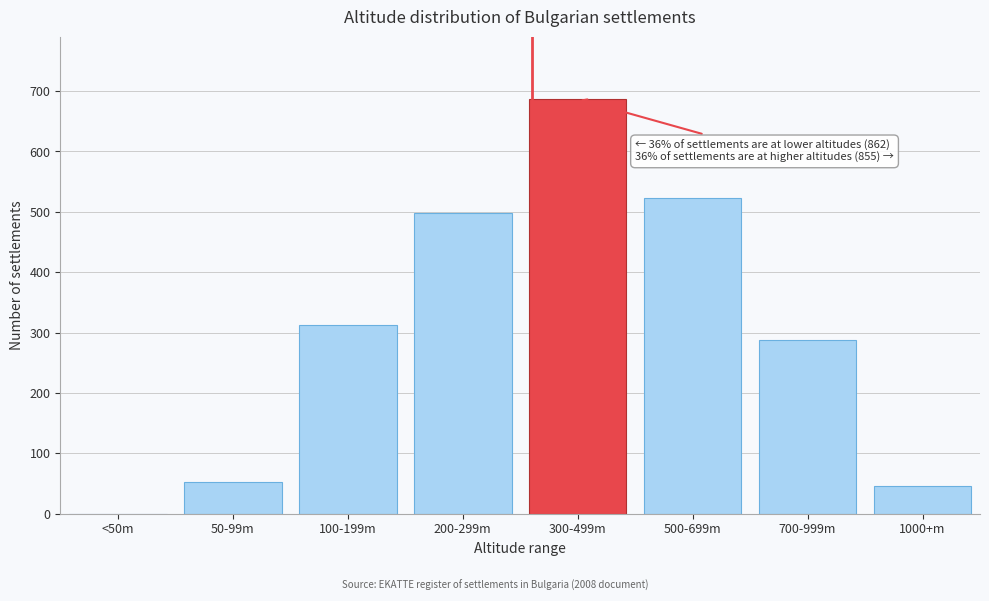

Reading right to left, what are all the values shown in this chart?

1000+m=45	700-999m=287	500-699m=523	300-499m=687	200-299m=498	100-199m=312	50-99m=52	<50m=0